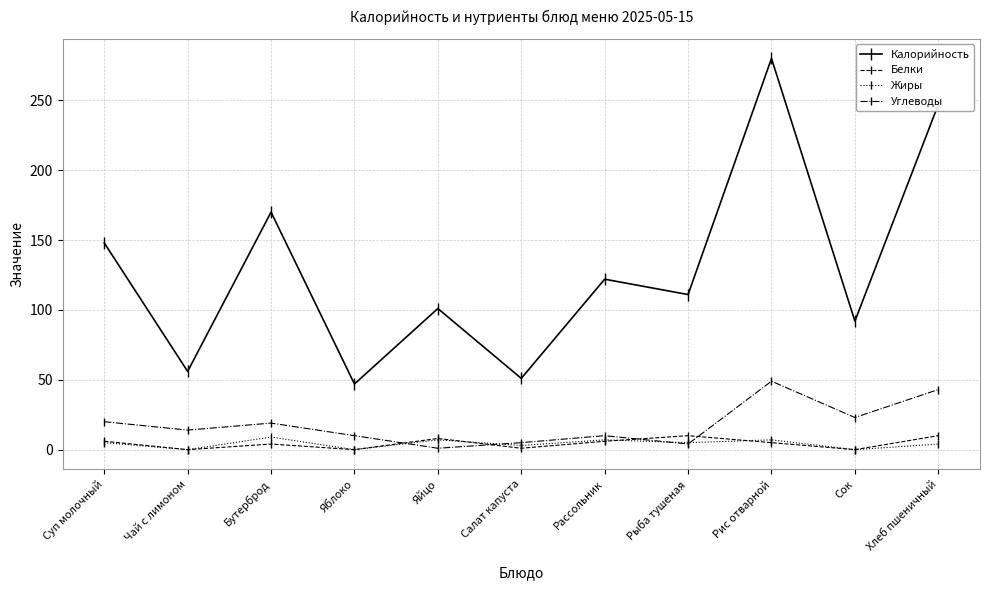

What is the average value of the Калорийность series?

130